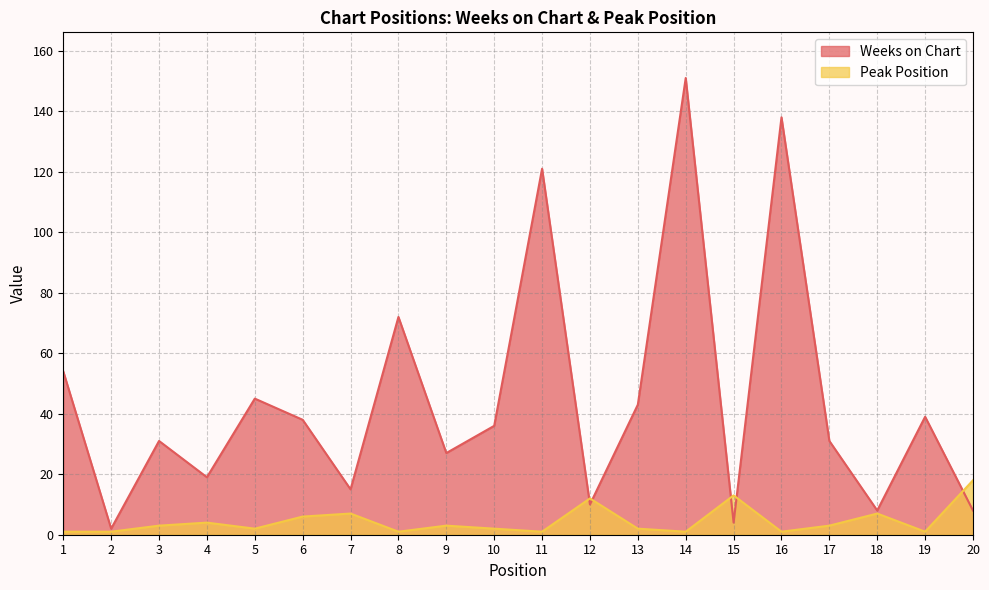

Count the number of categories in the chart.

20